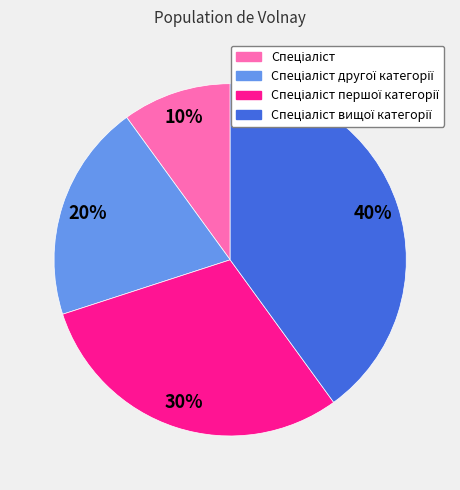

To the nearest percent, what is the difference between the largest and smallest slice percentages?

30%